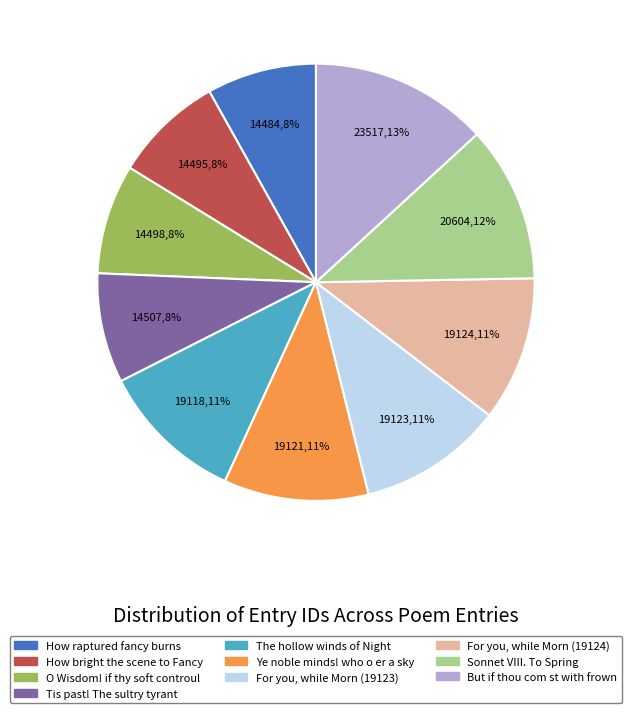

Do But if thou com st with frown and Ye noble minds! who o er a sky together represent more than half of the pie?

No